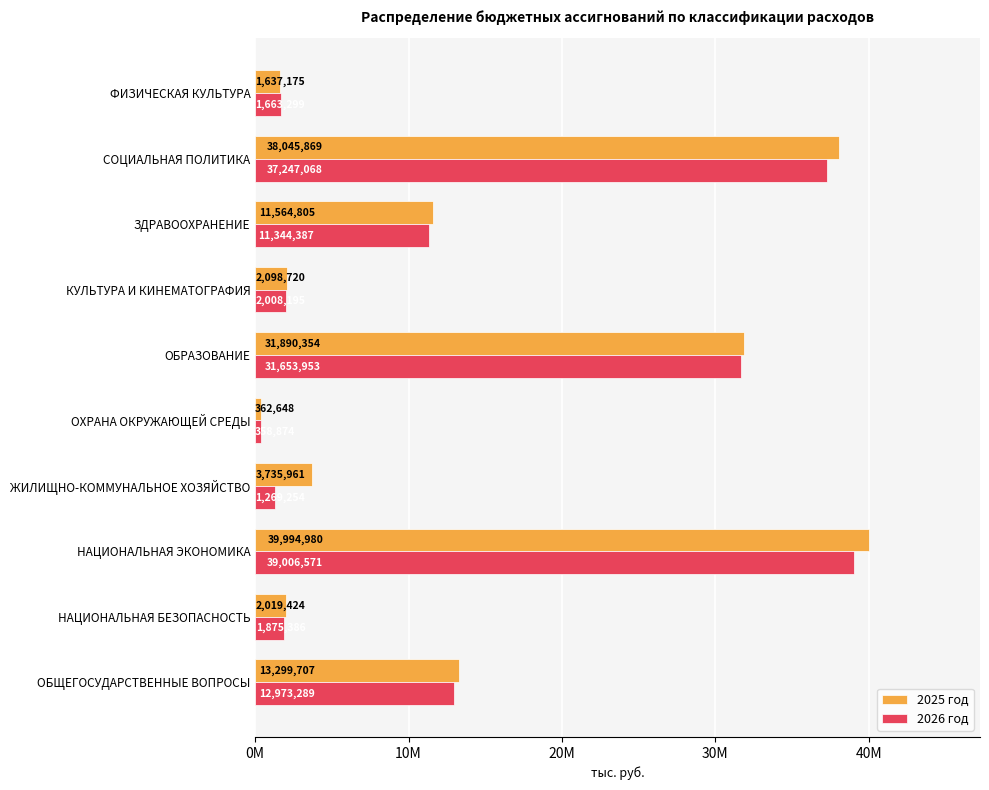

What are all the series names shown in the legend?

2025 год, 2026 год